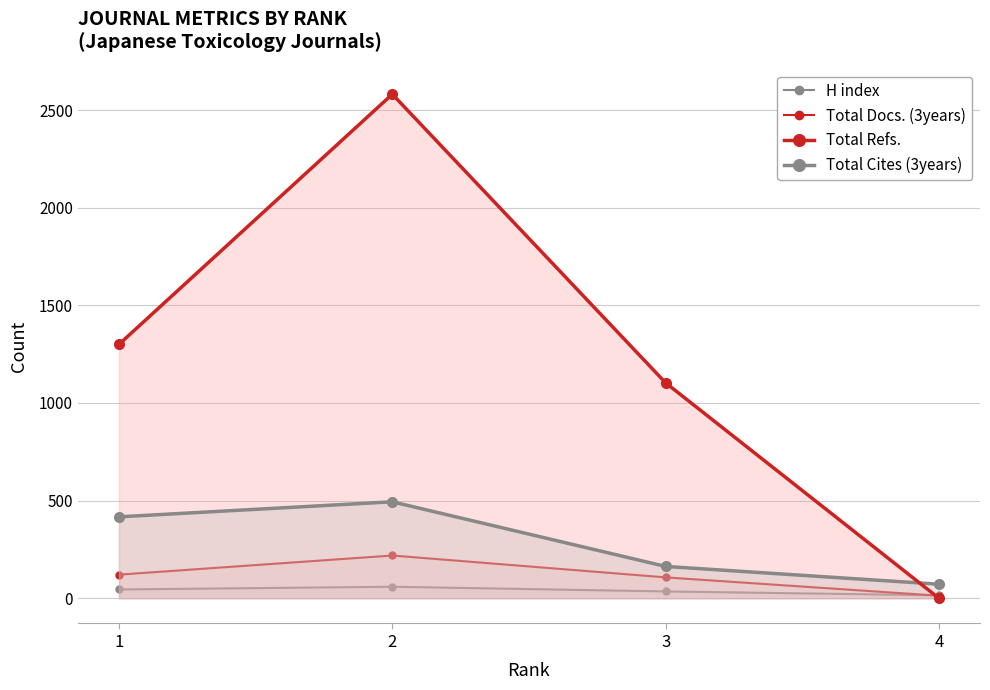

What is the total value across all series at 4?

100